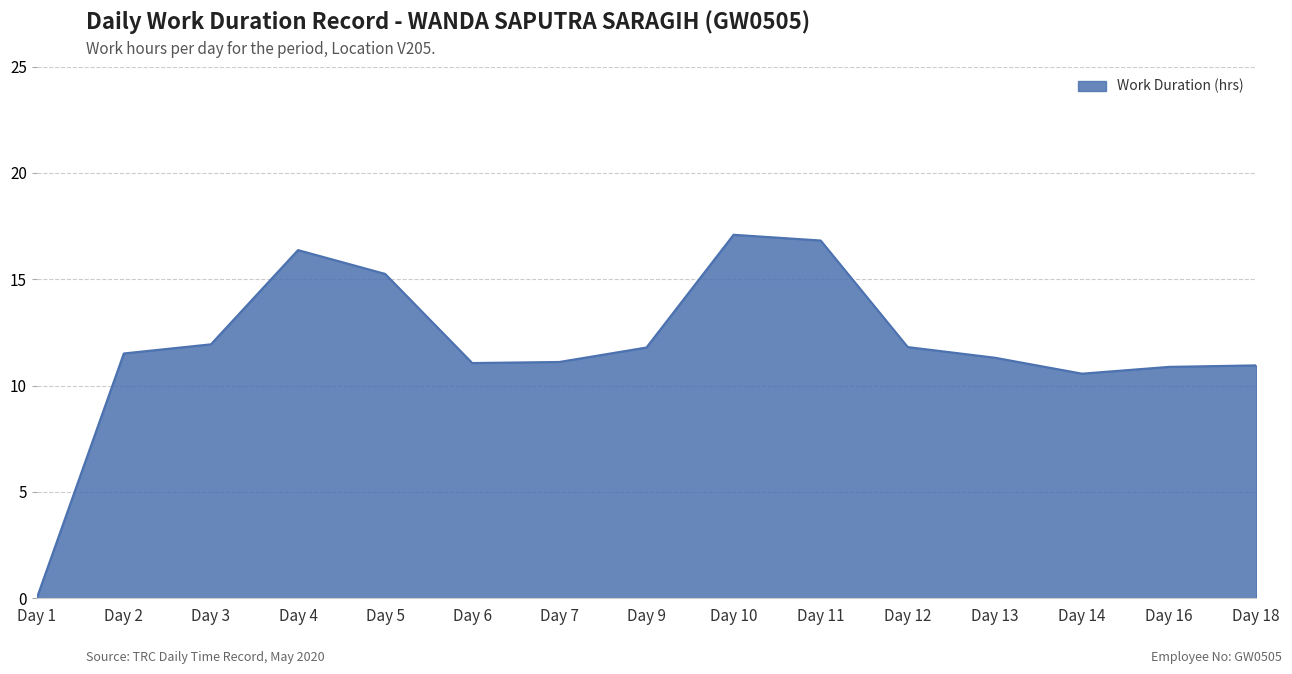

The value at Day 4 is 3.7. True or false?

False